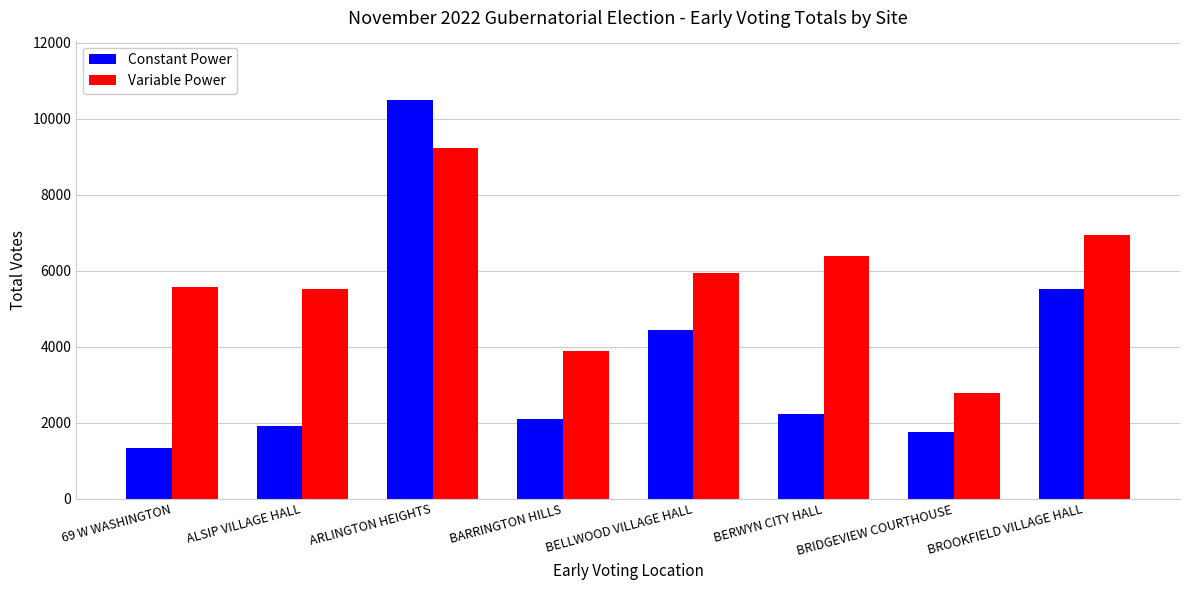

At which label does Constant Power first exceed 2225?

ARLINGTON HEIGHTS